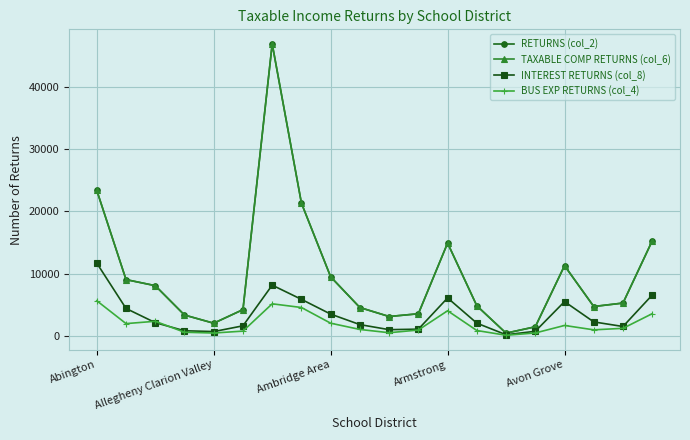

True or false: INTEREST RETURNS (col_8) has more than 1 interior local peaks.

True